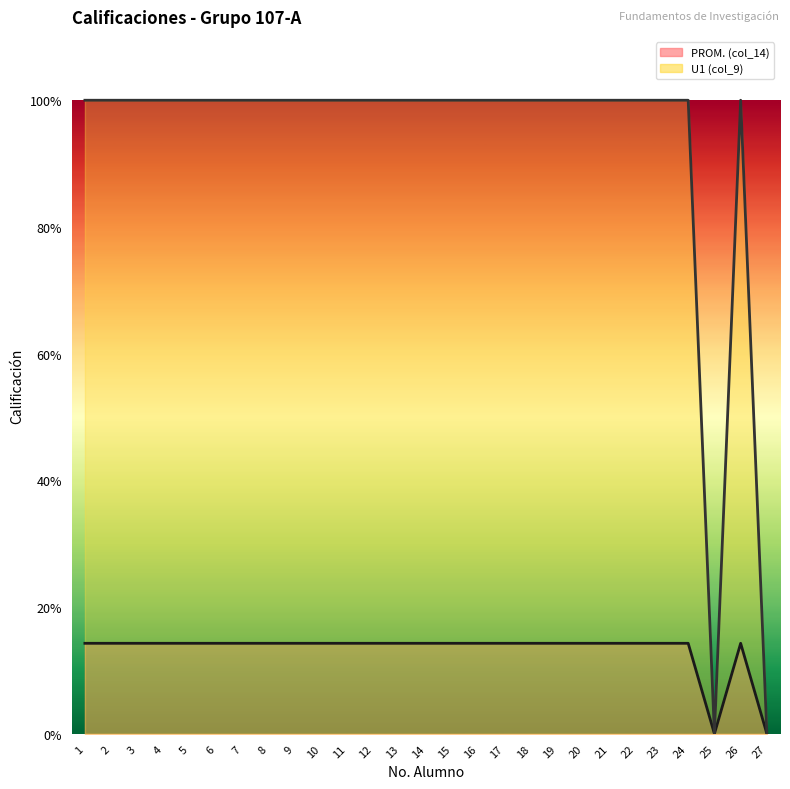

What are all the series names shown in the legend?

PROM. (col_14) (line), U1 (col_9) (line)